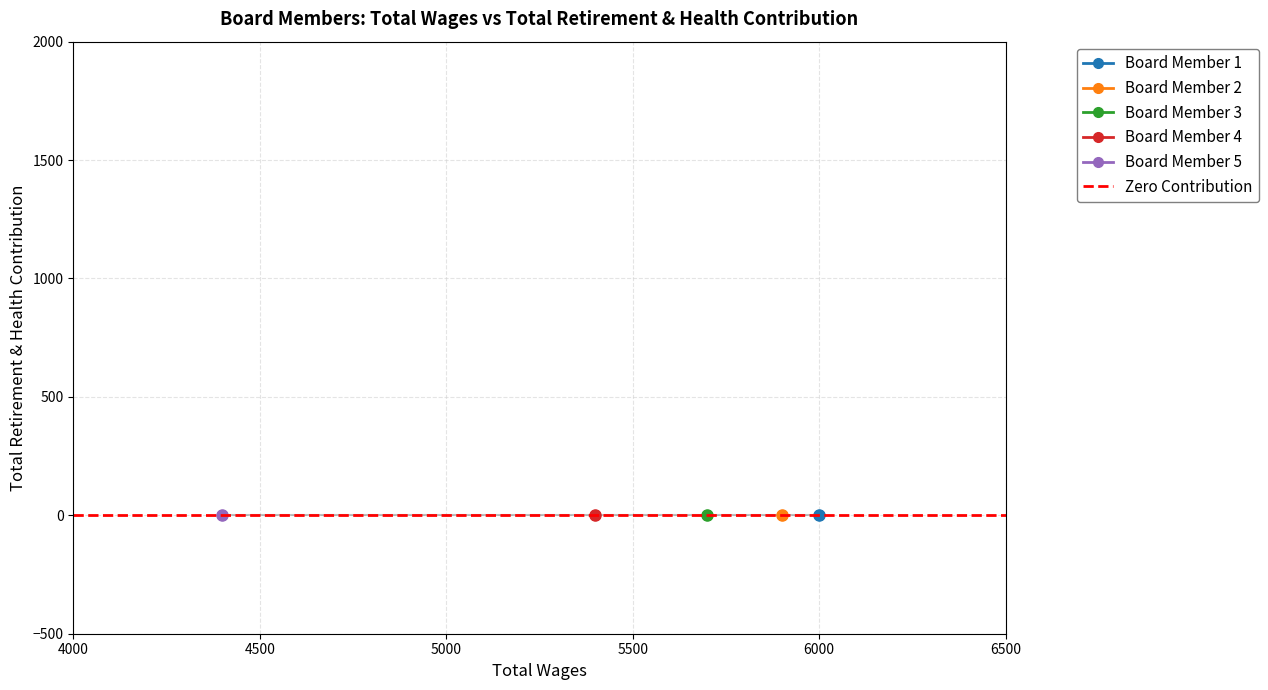

Reading left to right, extract all data points from this chart.

Board Member 1: Total Wages=6000	Total Retirement & Health Contribution=0
Board Member 2: Total Wages=5900	Total Retirement & Health Contribution=0
Board Member 3: Total Wages=5700	Total Retirement & Health Contribution=0
Board Member 4: Total Wages=5400	Total Retirement & Health Contribution=0
Board Member 5: Total Wages=4400	Total Retirement & Health Contribution=0